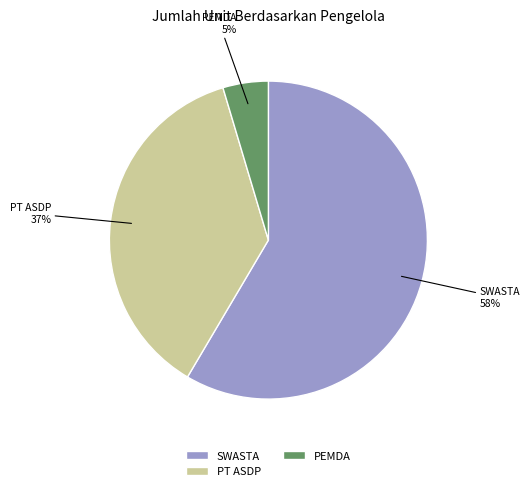

Which category has the smallest portion of the pie?

PEMDA